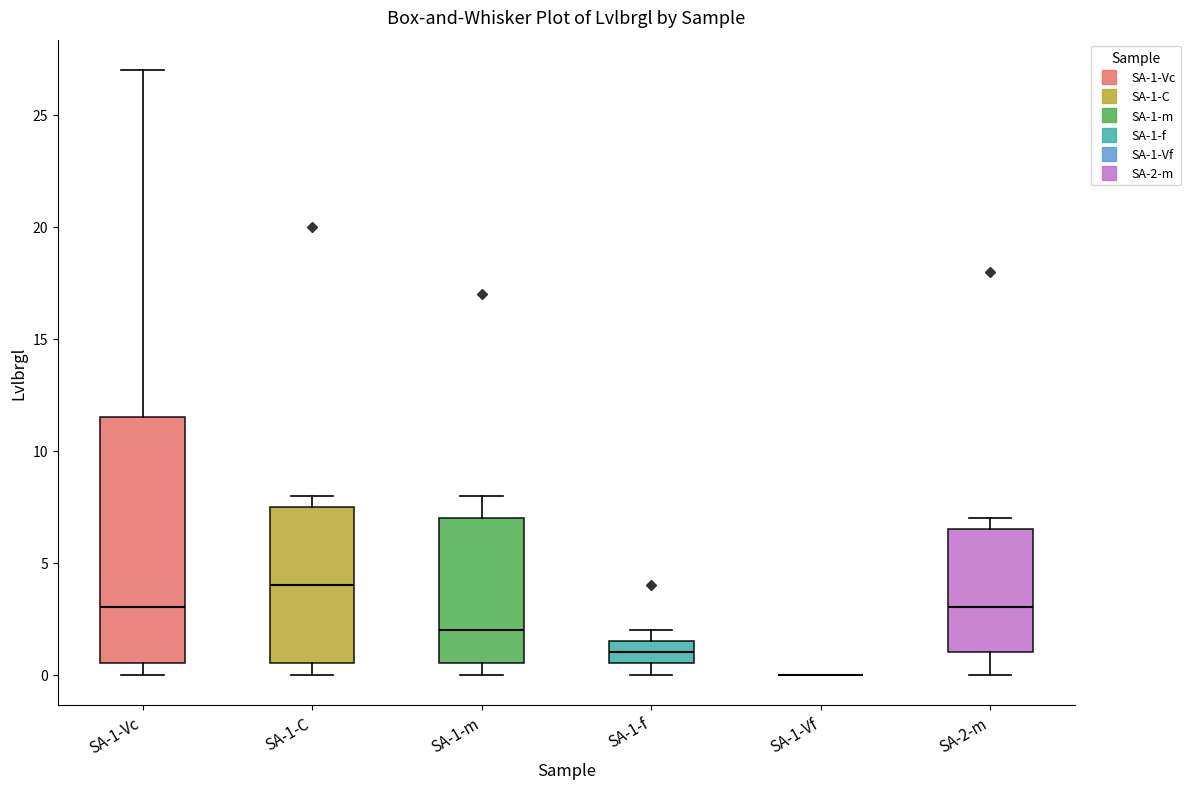

Where is the lower edge of the box for SA-2-m on the y-axis? The values are not printed on the chart, so give them approximately, as read against the axis.

1.0